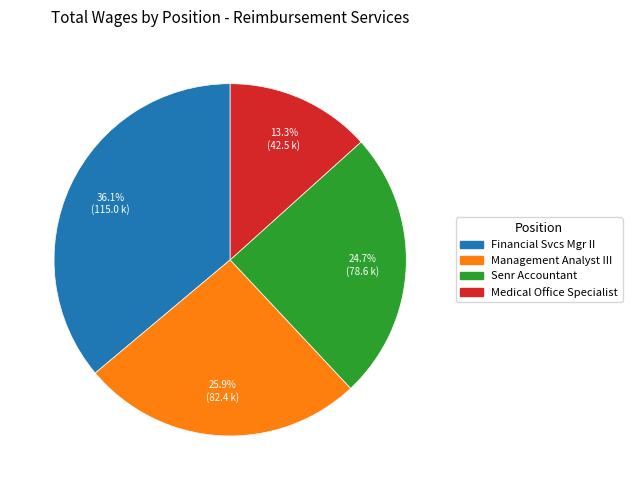

What percentage is the Management Analyst III slice, to the nearest percent?

26%